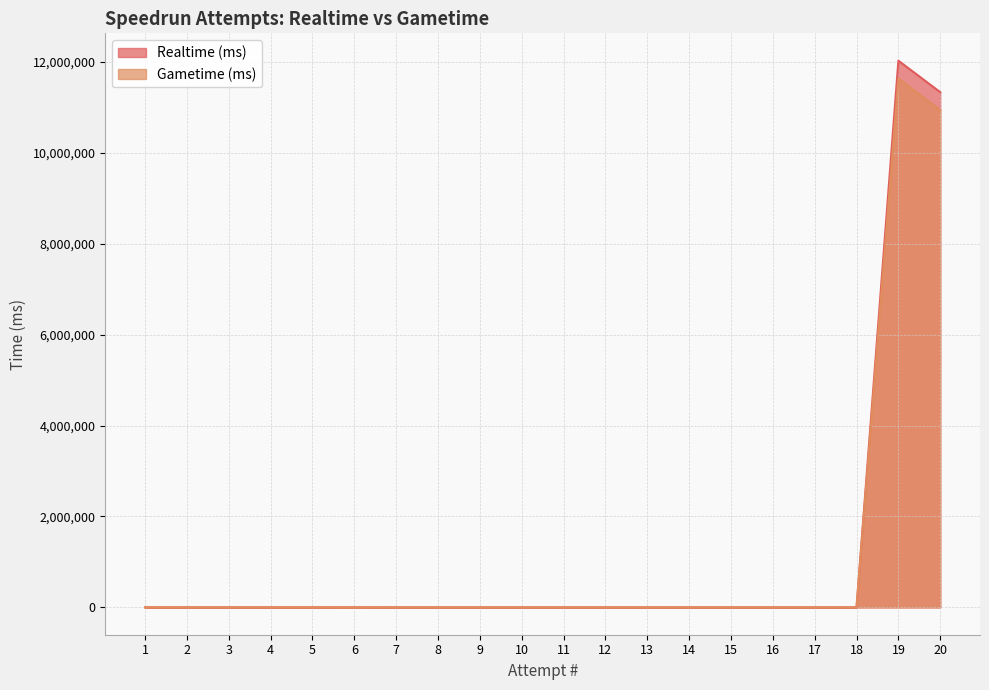

Rank the series at 5 from highest to lowest value.

Realtime (ms), Gametime (ms)